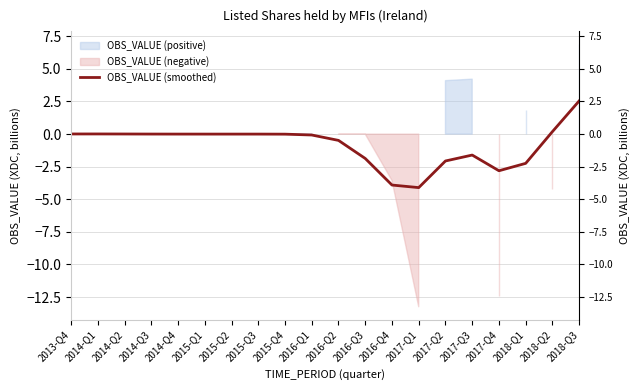

How many points are lower than both their immediate neighbors (excluding endpoints)?

2